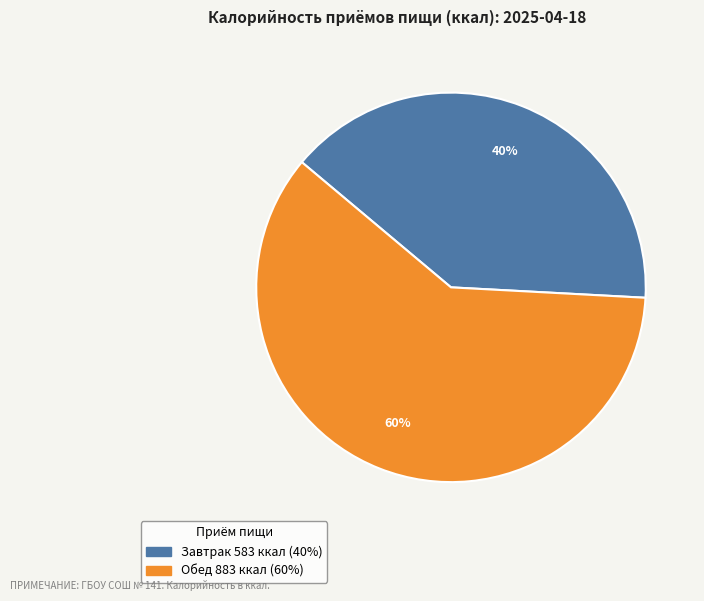

How many segments does this pie chart have?

2